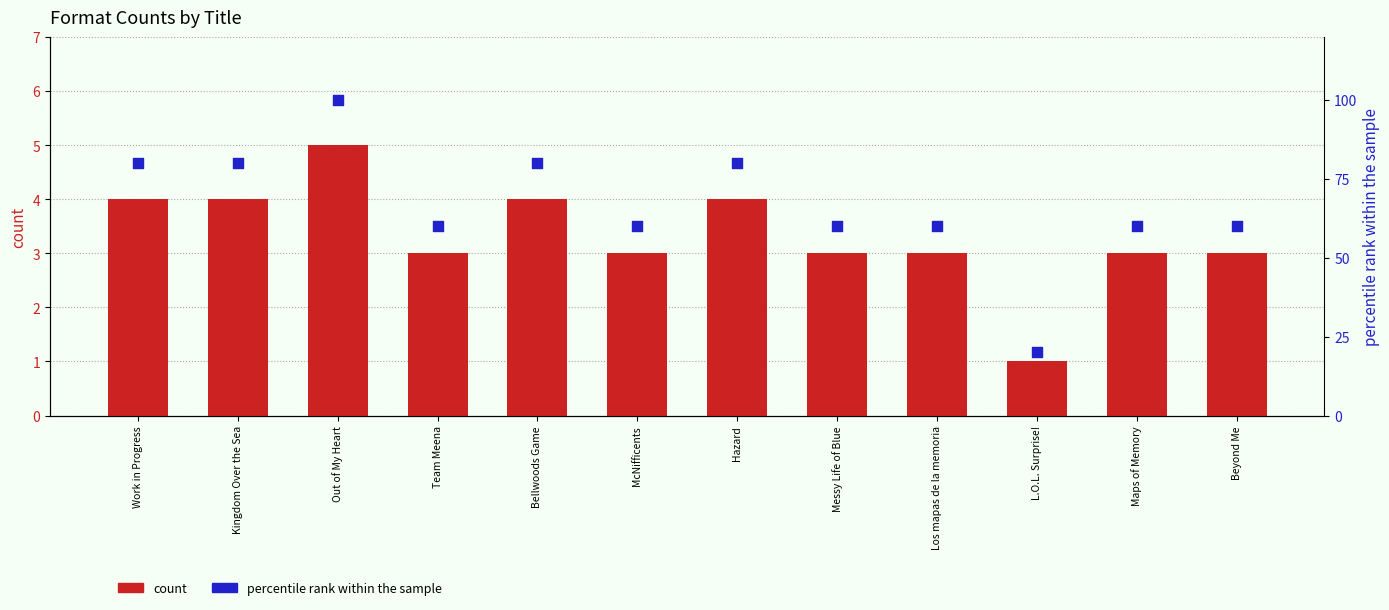

Which series has the widest spread of Y values?

percentile rank within the sample